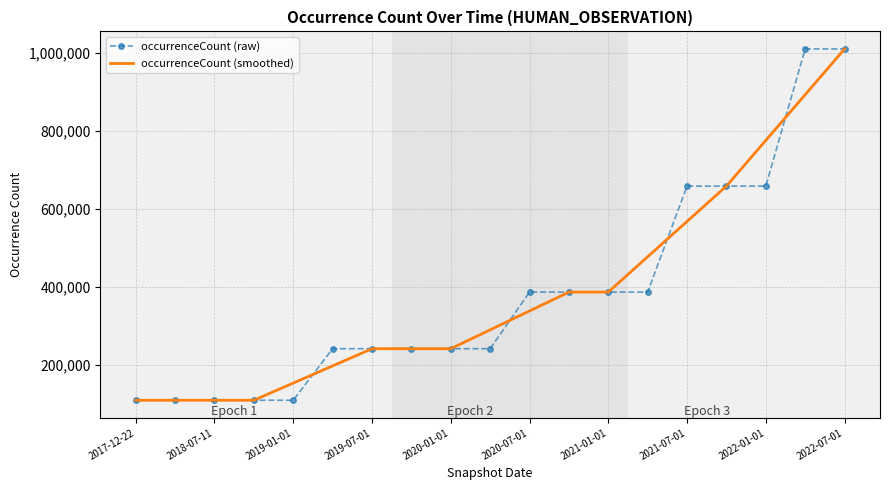

What is the maximum value shown in the chart?

1009212.0